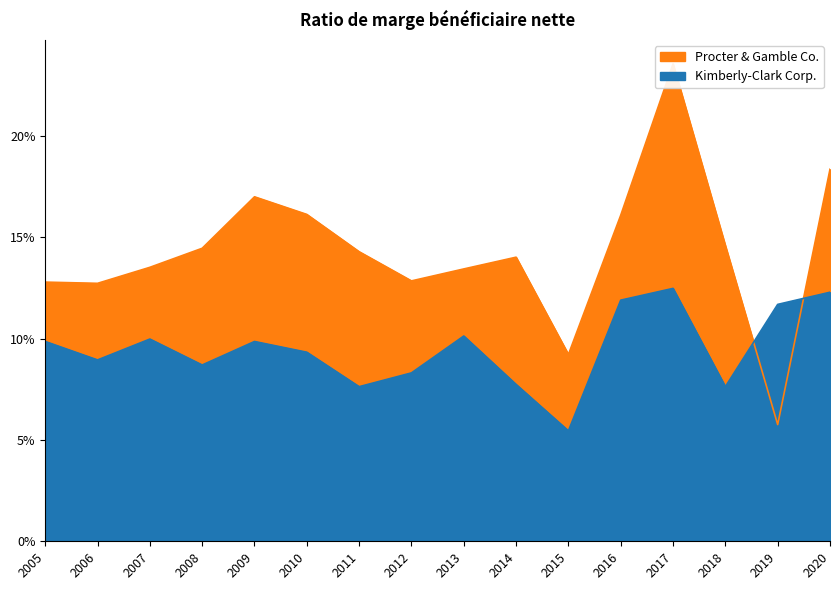

At 2006, list the series in order from smallest to largest.

Kimberly-Clark Corp., Procter & Gamble Co.